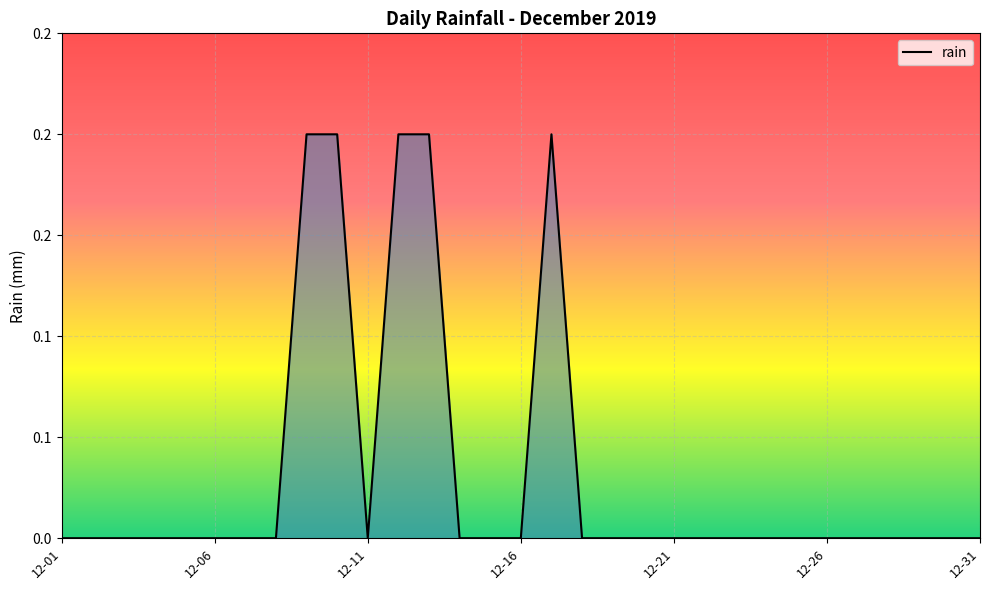

What is the difference between the maximum and minimum values?

0.2